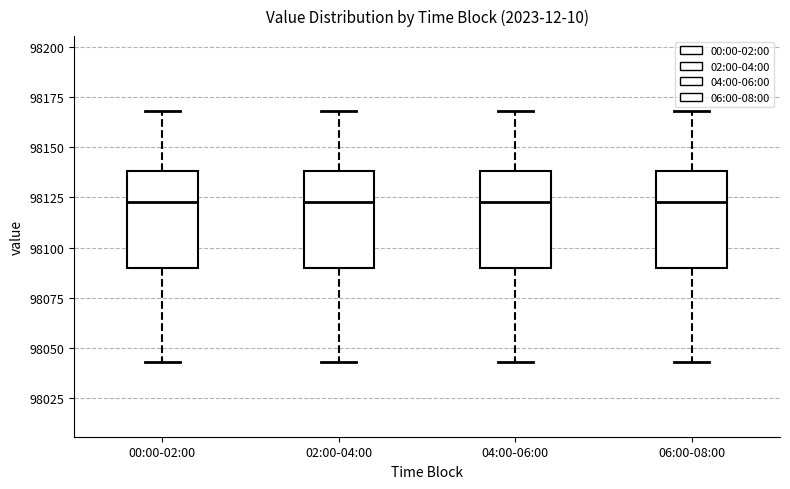

Where does the upper whisker of the box for 04:00-06:00 end on the y-axis? The values are not printed on the chart, so give them approximately, as read against the axis.

98170